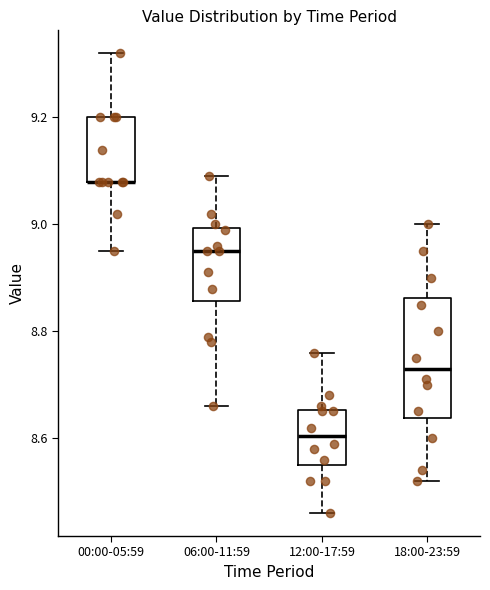

Reading left to right, transcribe this box plot: for each box, give where its median line is, the range the box spans, and where its two whiskers end, as read against the y-axis. The values are not printed on the chart, so give them approximately, as read against the axis.

00:00-05:59: median 9.08 (drawn on the box's lower edge), box 9.08 to 9.20, whiskers 8.96 to 9.32
06:00-11:59: median 8.96, box 8.86 to 9.00, whiskers 8.66 to 9.10
12:00-17:59: median 8.60, box 8.56 to 8.66, whiskers 8.46 to 8.76
18:00-23:59: median 8.74, box 8.64 to 8.86, whiskers 8.52 to 9.00